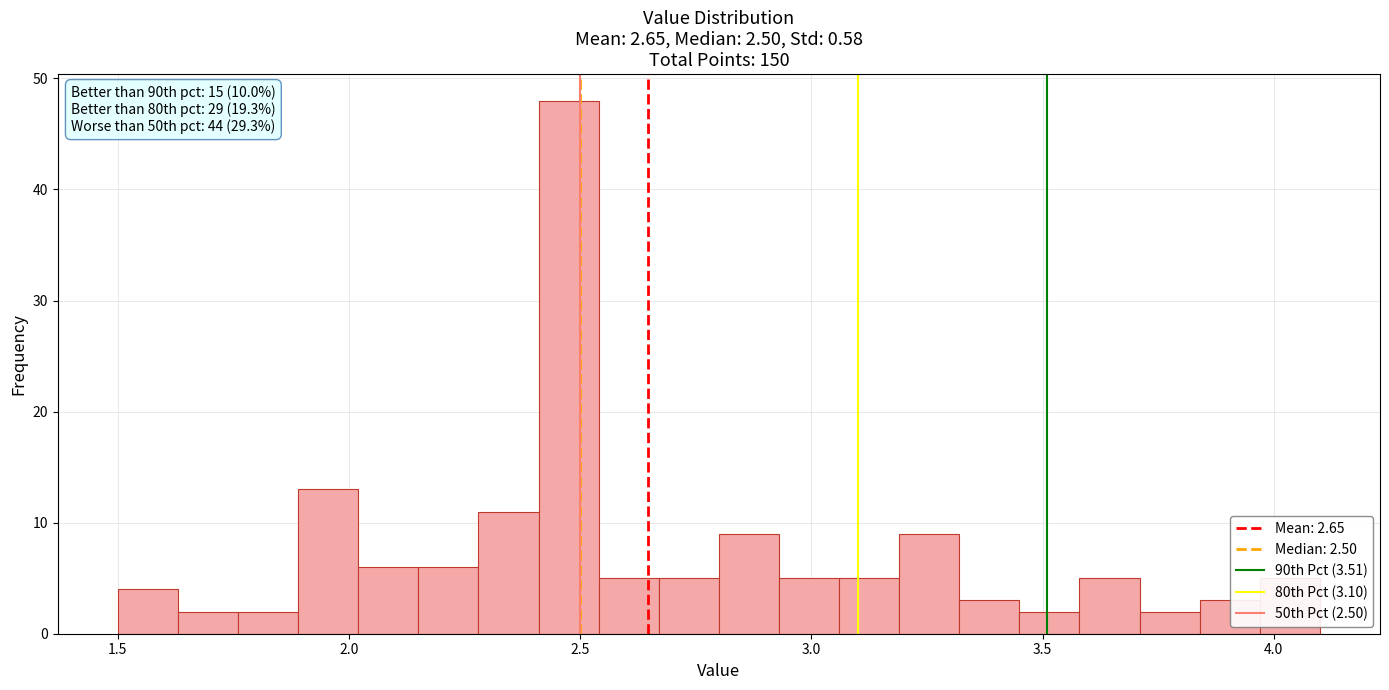

Around what value on the x-axis is the tallest bar? Give the approximate position of its centre, as read against the axis.

2.50